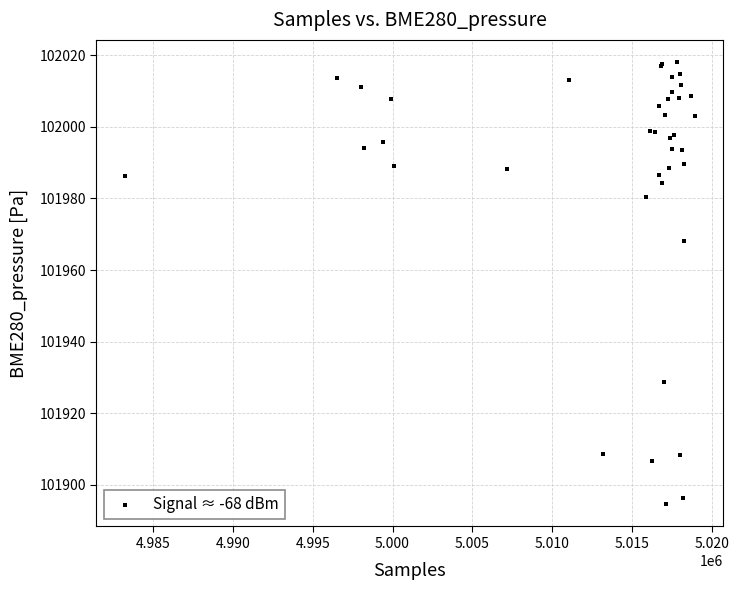

What Y value in the scatter plot is closest to 101956?

101968.2